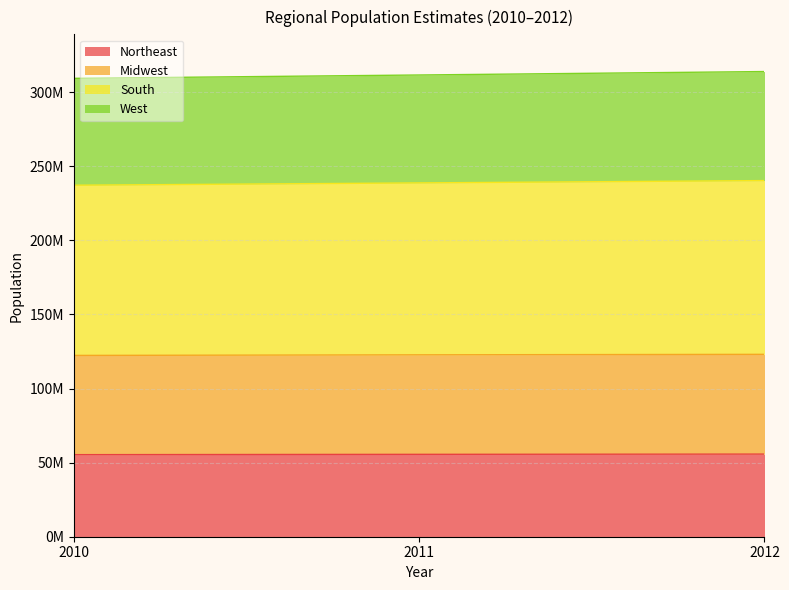

Rank the categories by Northeast value from highest to lowest.

2012, 2011, 2010